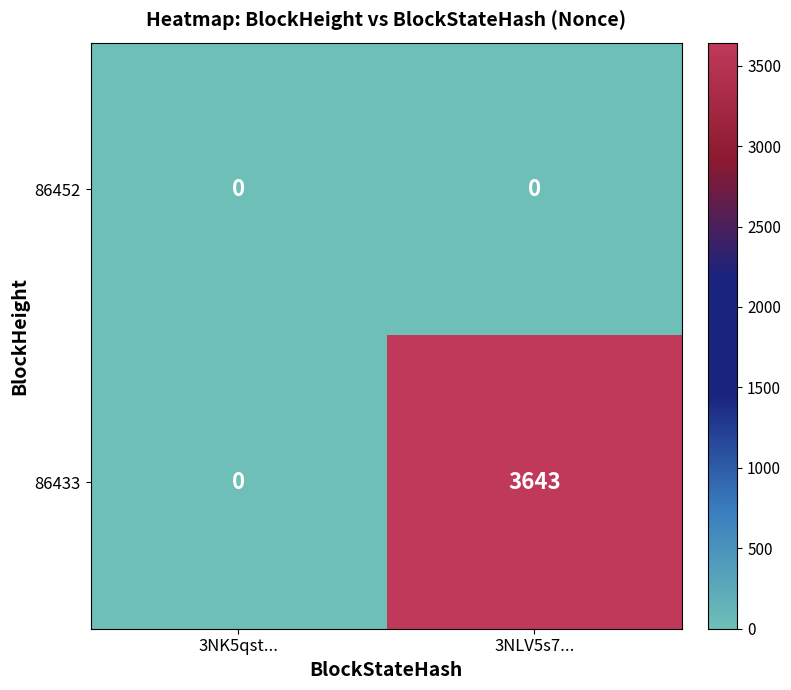

At which category is the sum across all series the highest?

3NLV5s7...